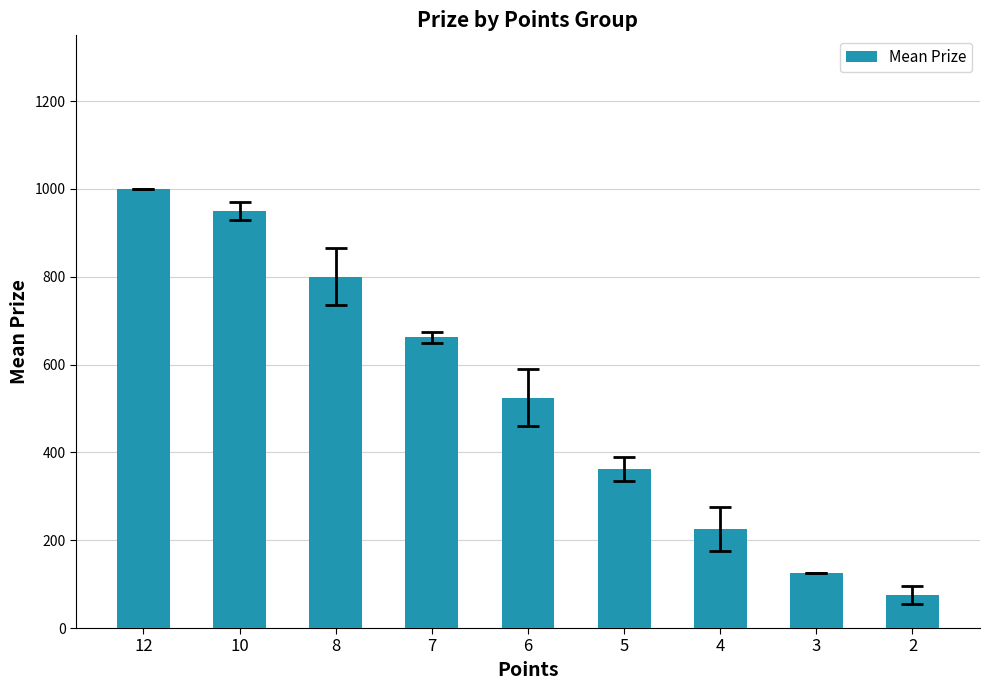

What is the value of the 4th bar from the left?

662.5